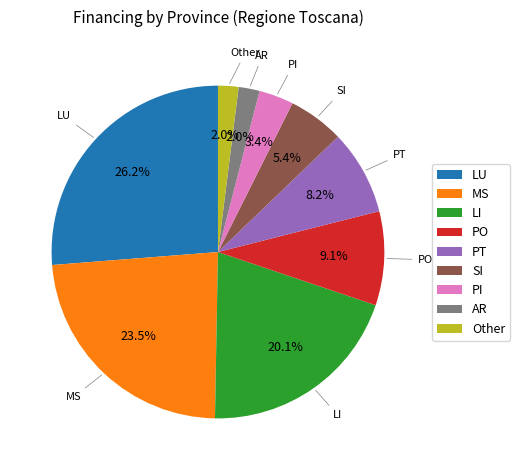

What is the largest slice in the pie chart?

LU